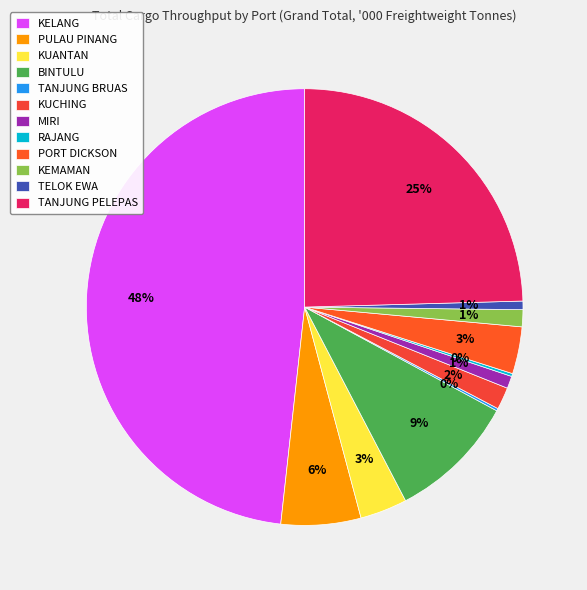

Which has a higher value, MIRI or KUANTAN?

KUANTAN